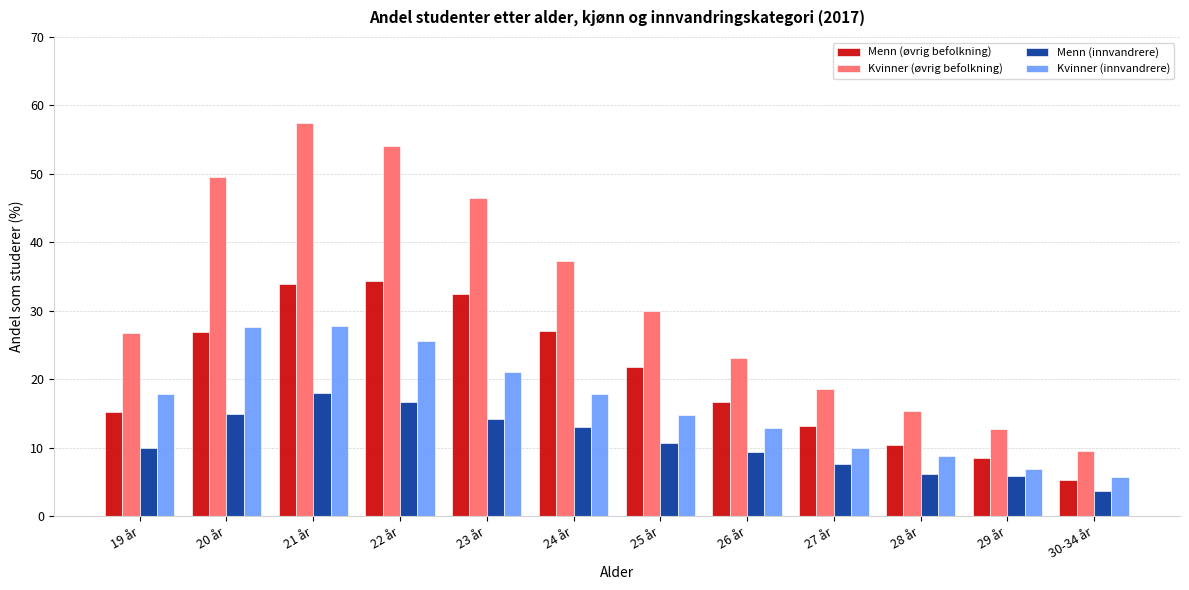

Which series has the largest total across all categories?

Kvinner (øvrig befolkning)